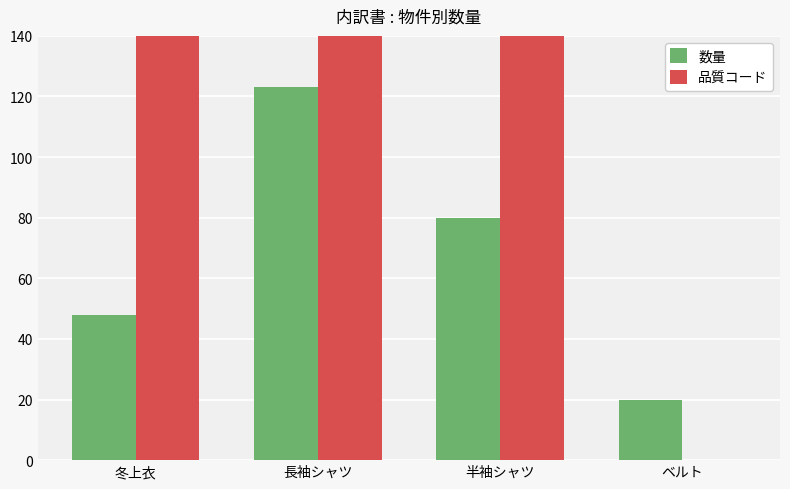

Rank the series by their average value, from lowest to highest.

数量, 品質コード